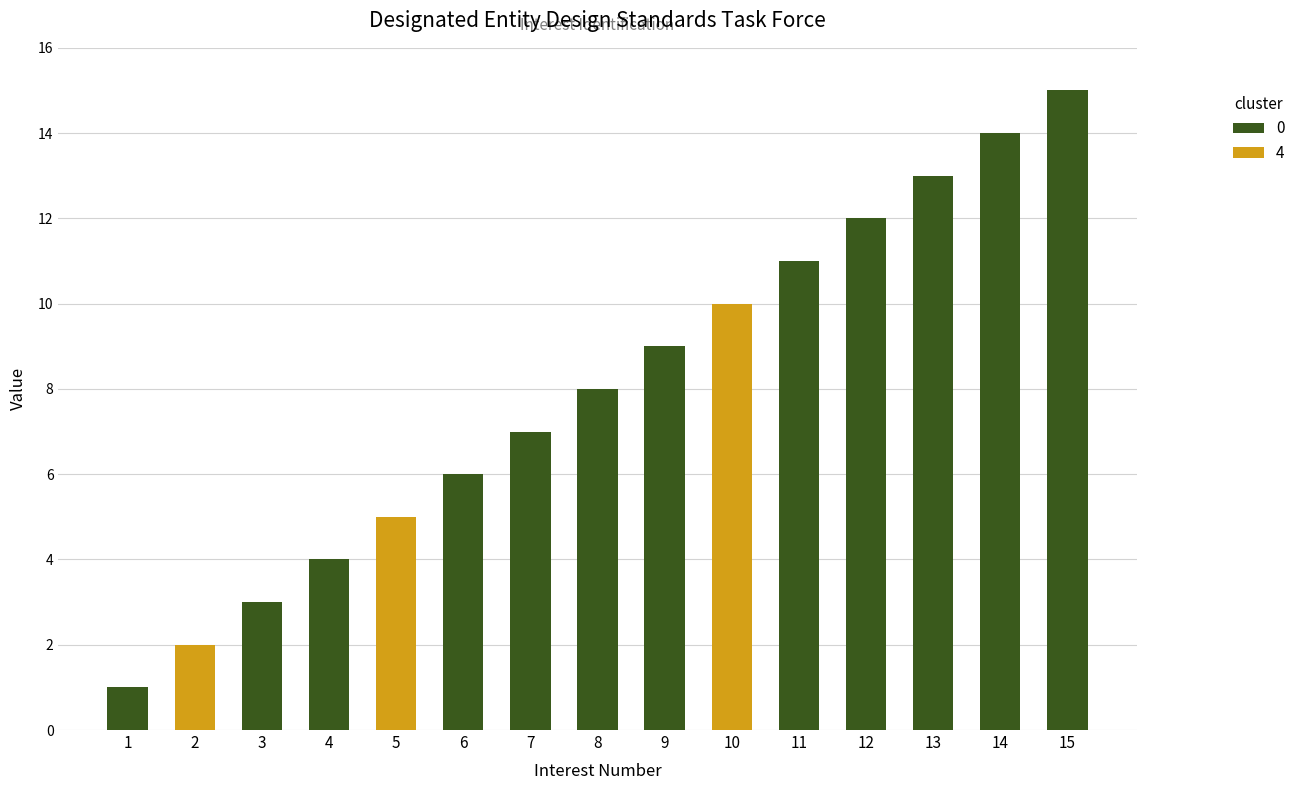

Are the bars horizontal?

No